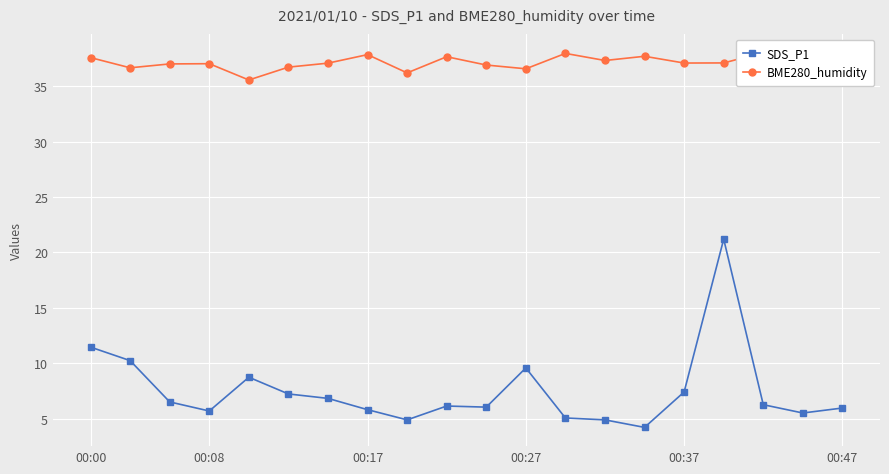

True or false: BME280_humidity and SDS_P1 cross at least once.

False